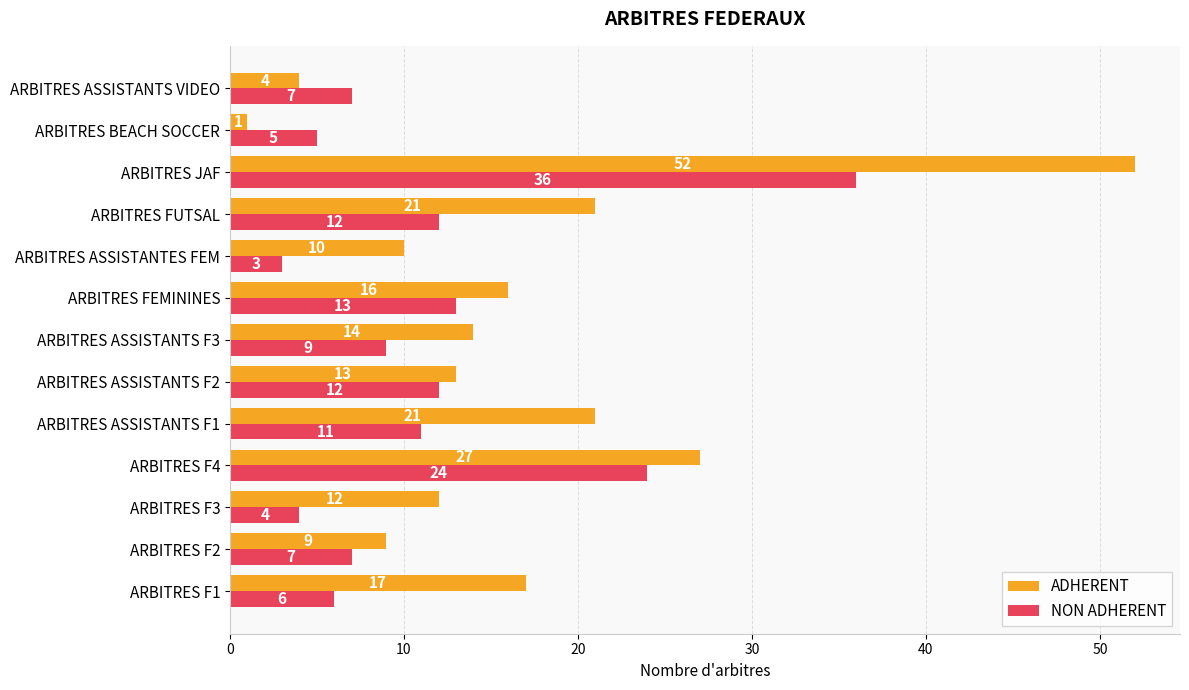

Where is NON ADHERENT nearest to the value 19?

ARBITRES F4